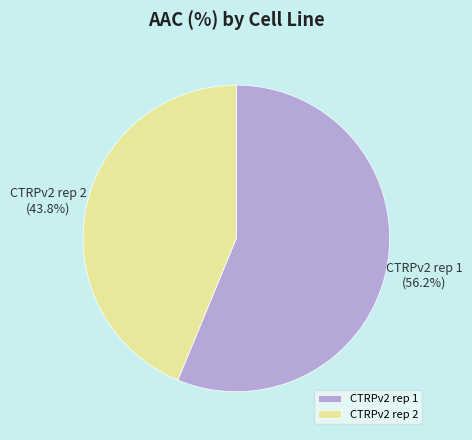

Approximately how many times larger is the value at CTRPv2 rep 1 compared to CTRPv2 rep 2?

1.3